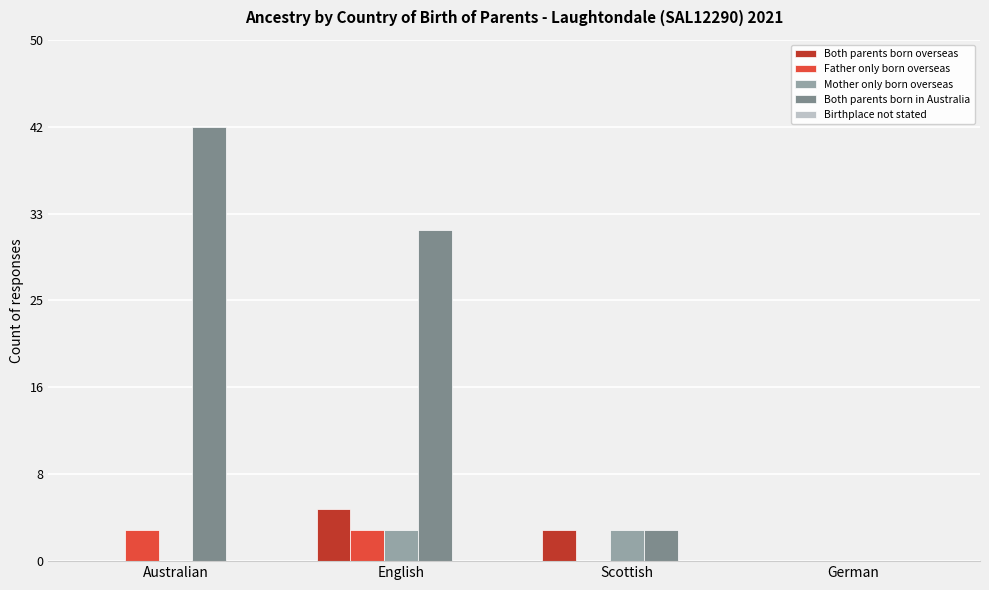

How many bars are there in each group?

5